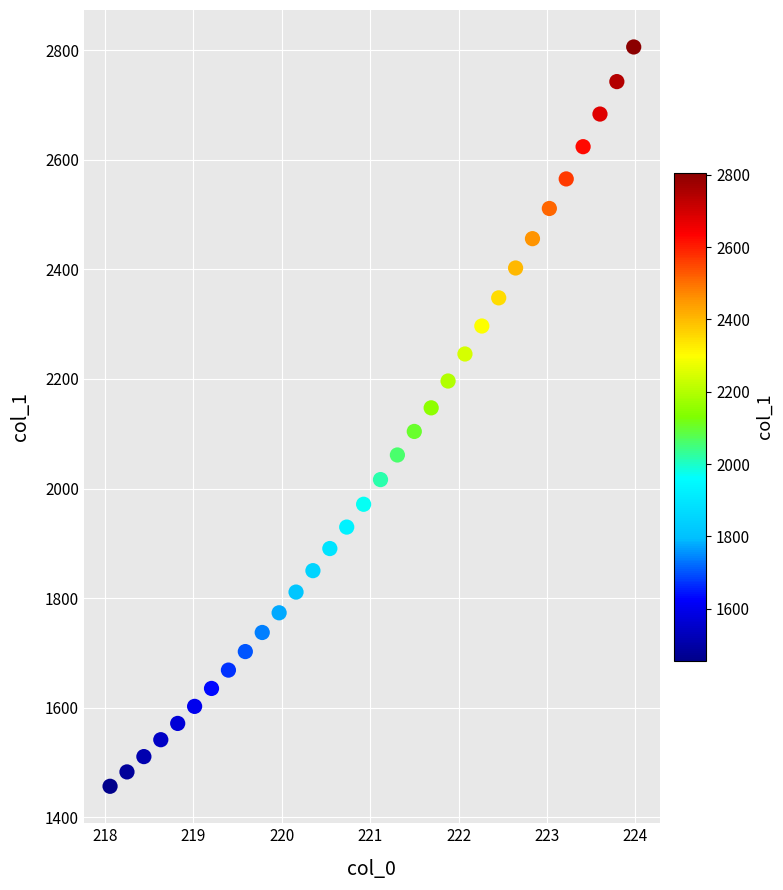

What is the range of Y values (max minus min)?

1349.9